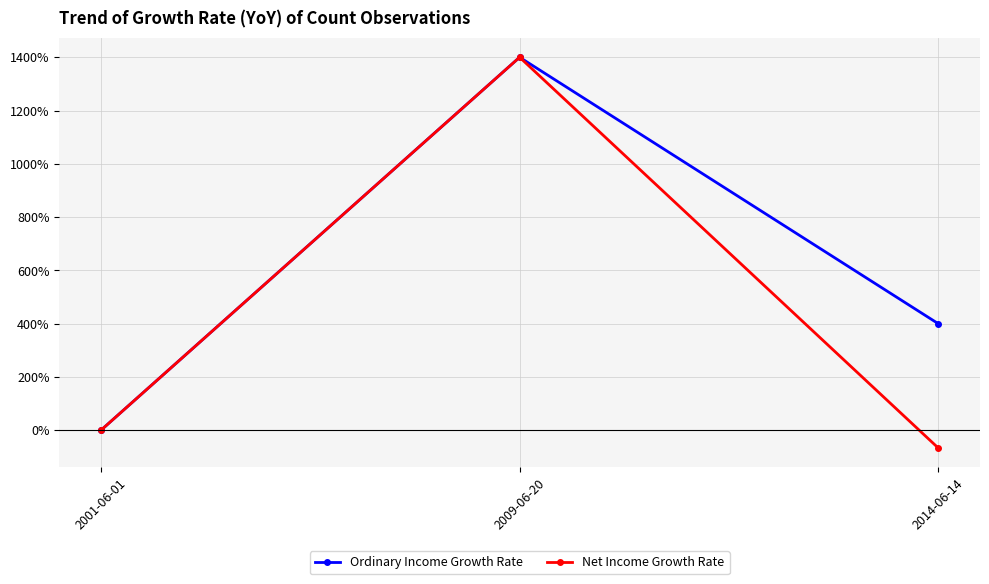

At which label does Ordinary Income Growth Rate reach its minimum?

2001-06-01